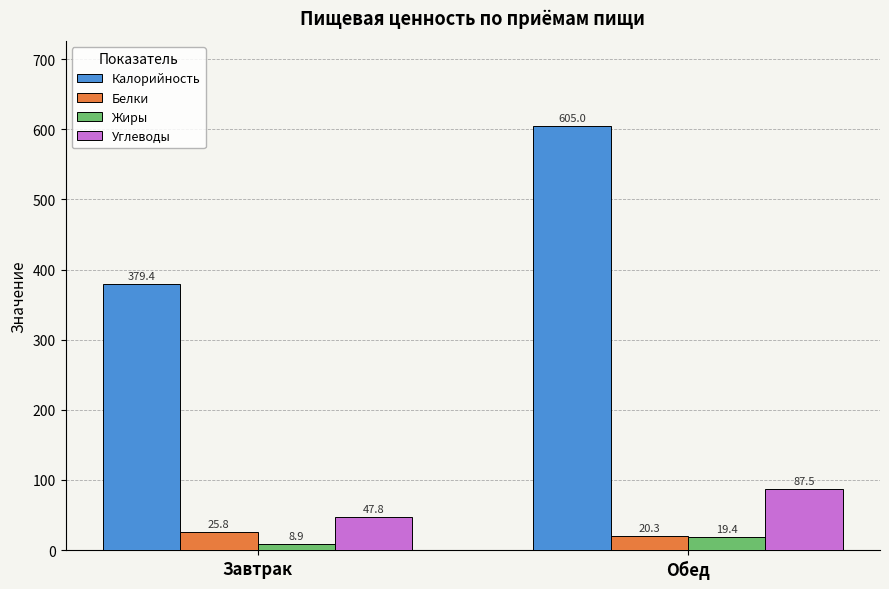

Read the Калорийность value at Обед.

605.0